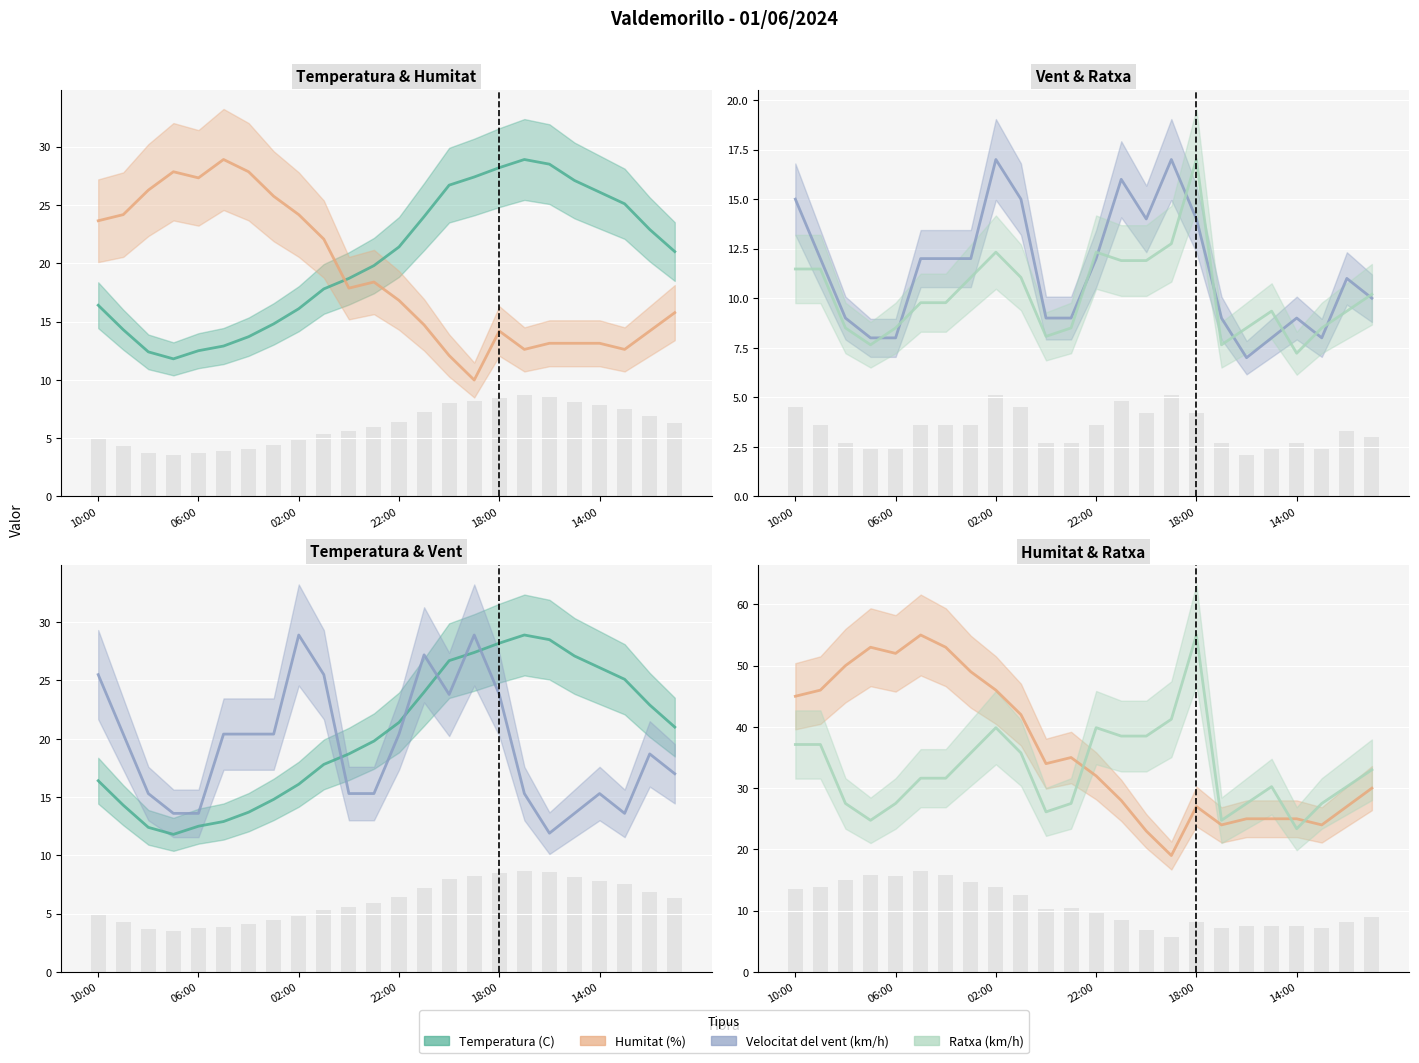

The Velocitat del vent (km/h) series shows 13.7 at 10:00. True or false?

False